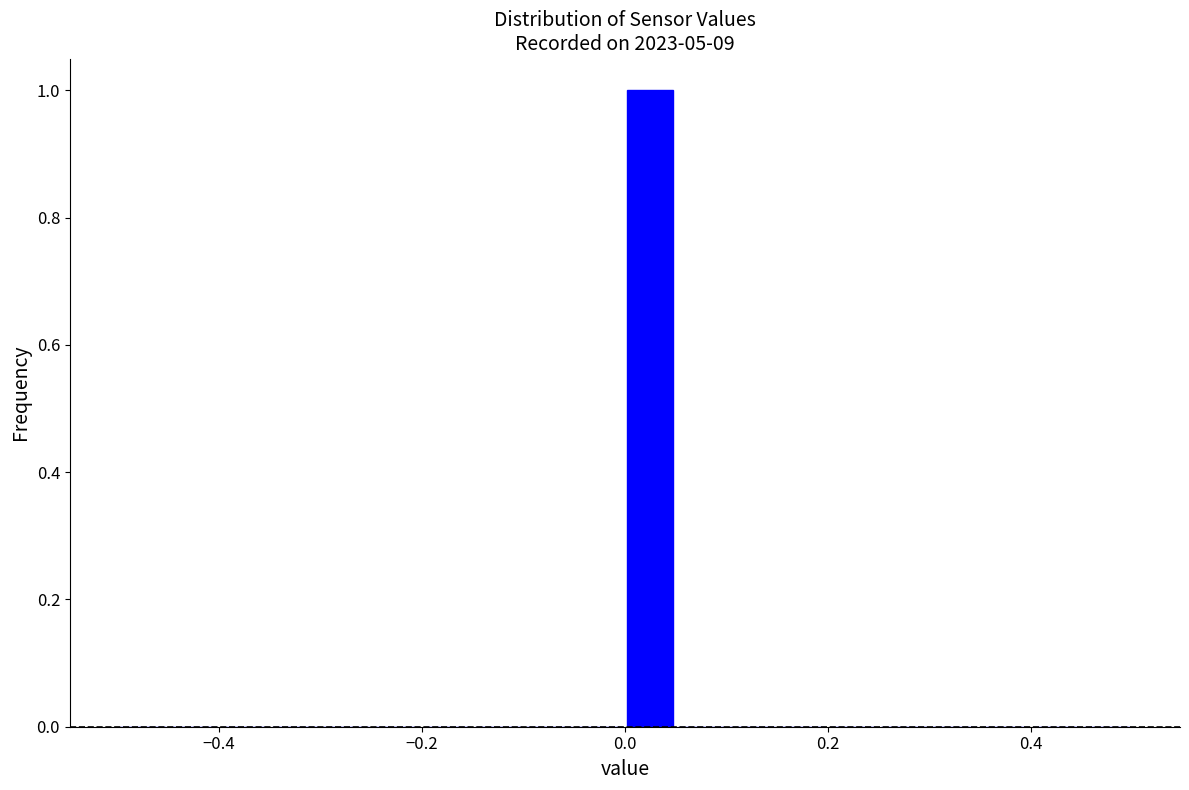

Around what value on the x-axis is the tallest bar? Give the approximate position of its centre, as read against the axis.

0.02